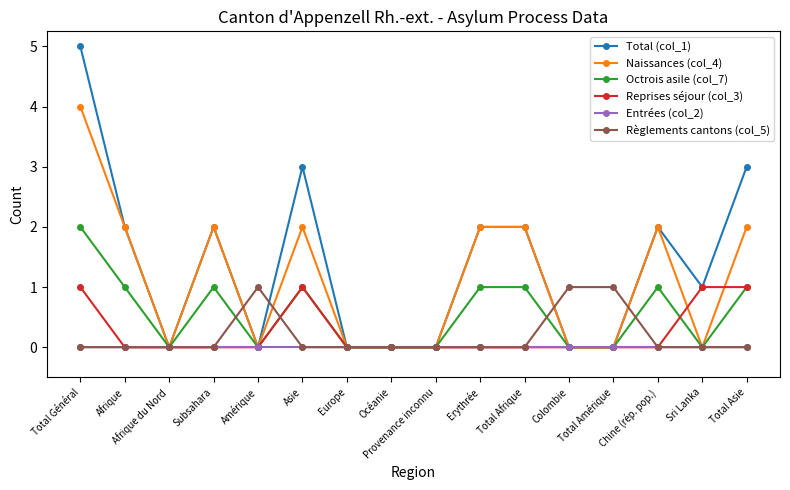

What is the sum of all Règlements cantons (col_5) values?

3